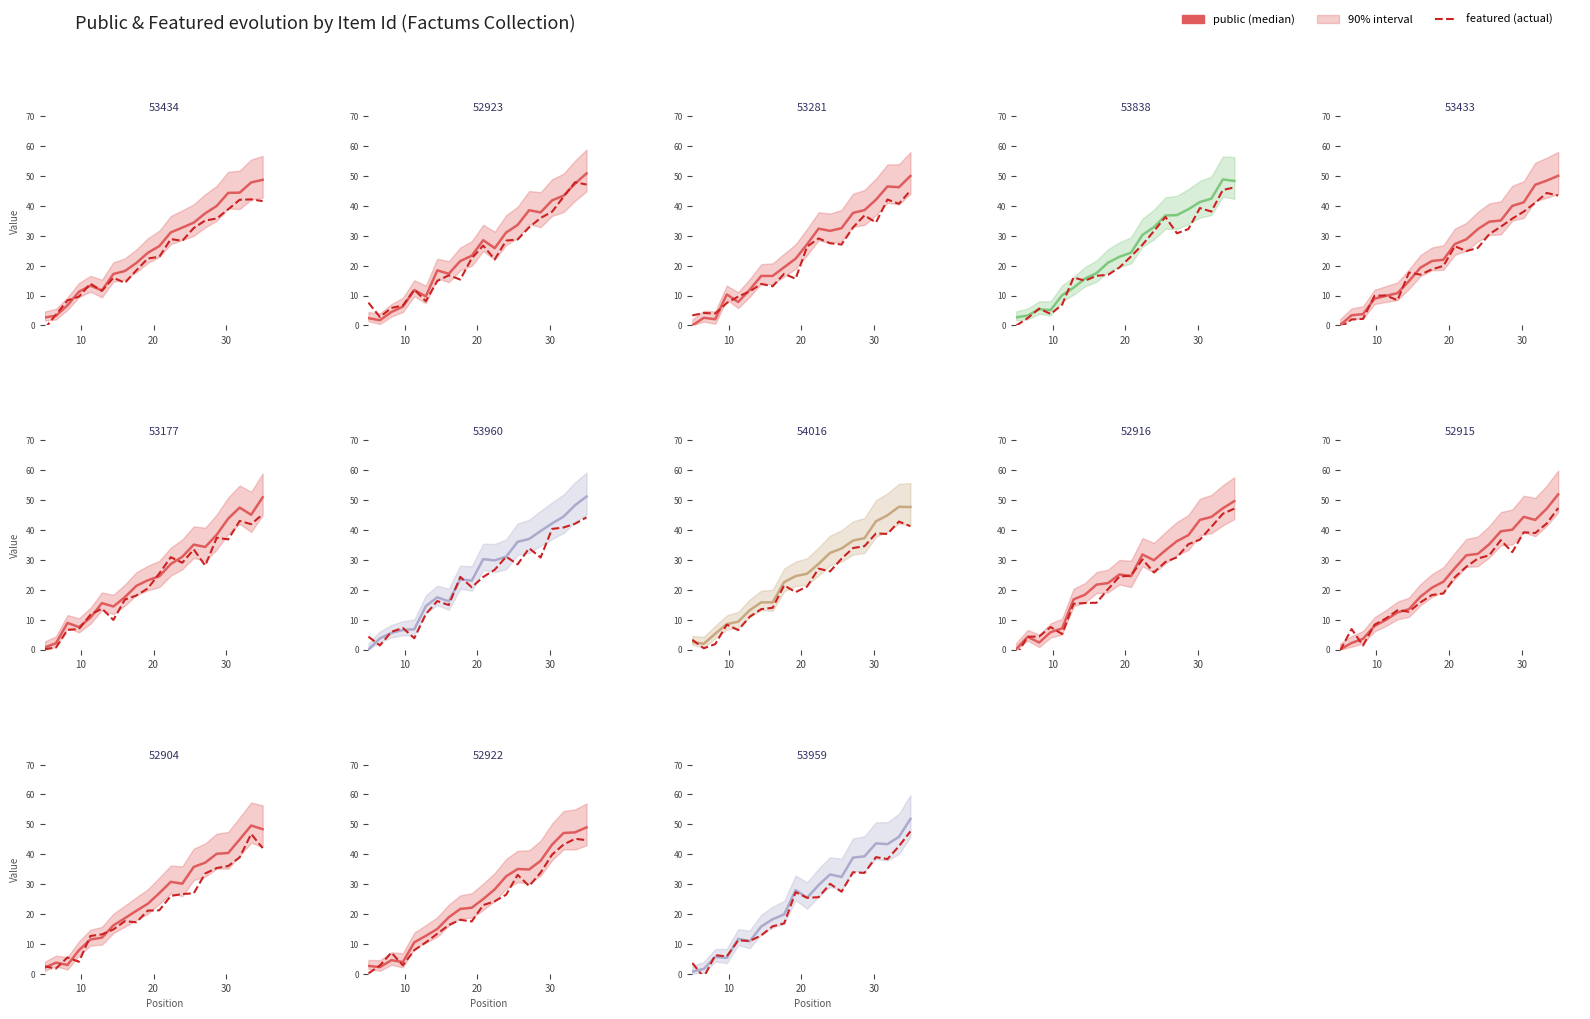

At which category does featured reach its first local valley?

20